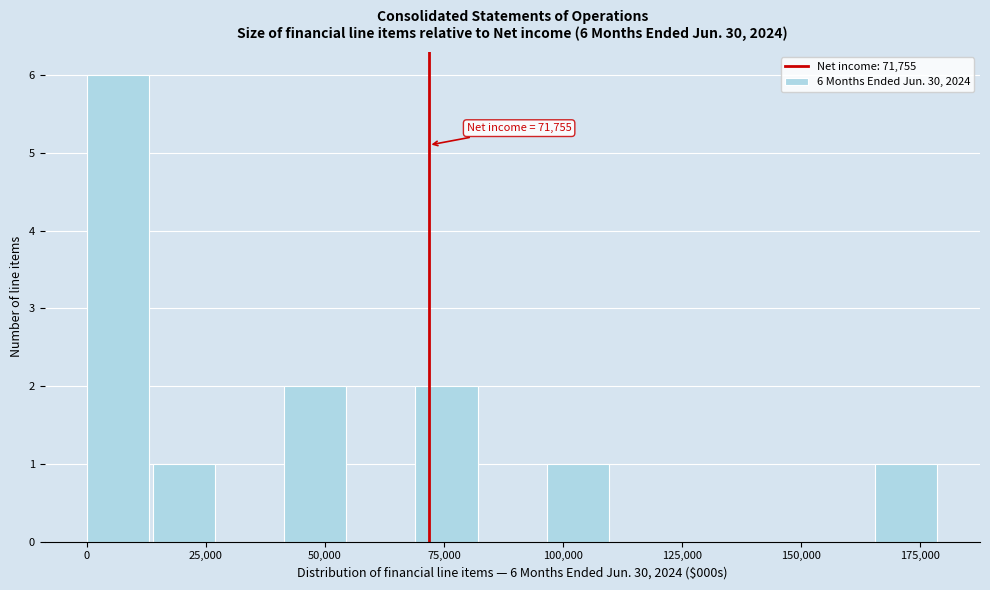

Around what value on the x-axis is the tallest bar? Give the approximate position of its centre, as read against the axis.

5000